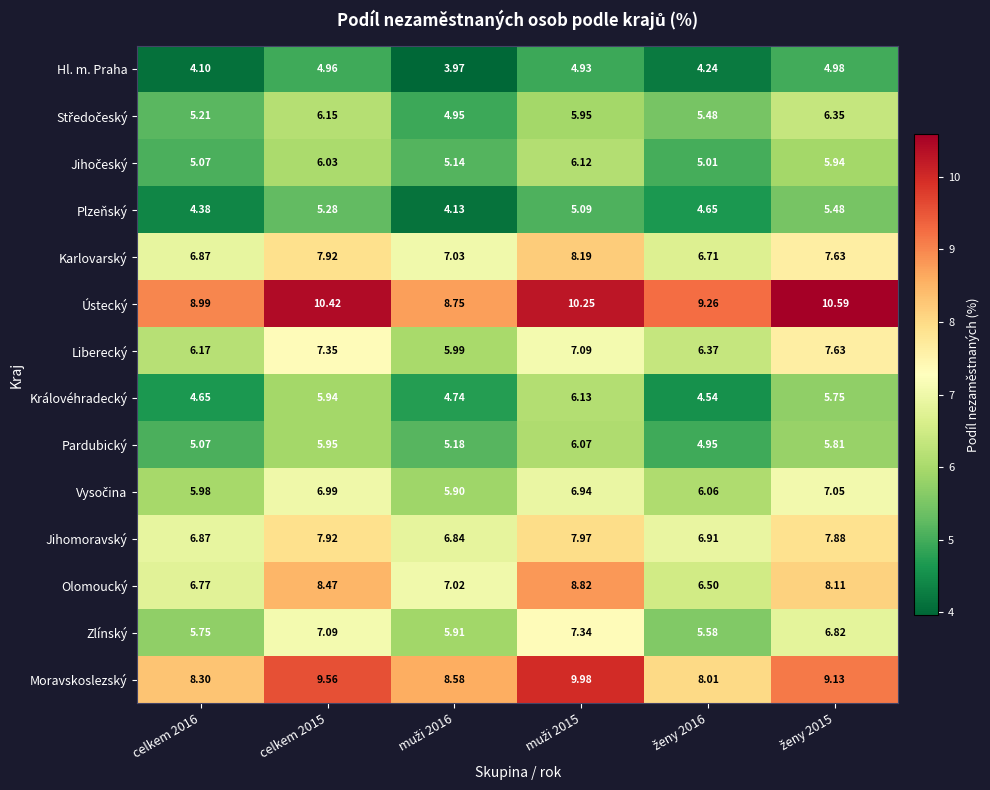

Which series has the widest spread of values?

Olomoucký